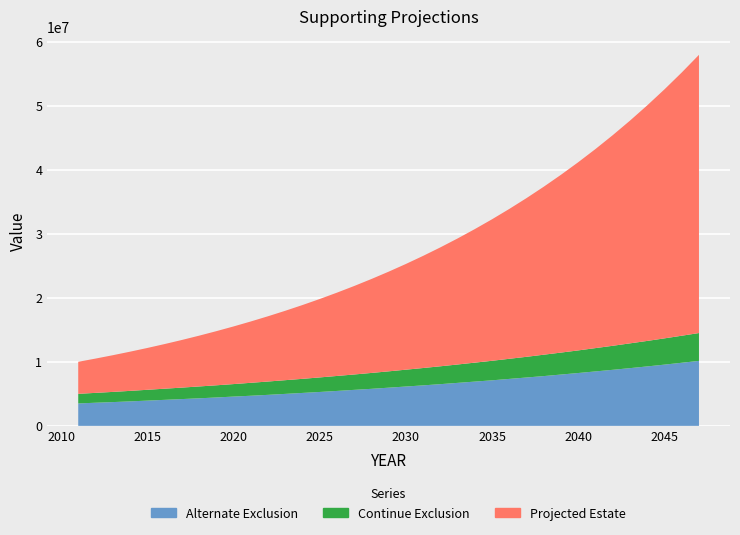

Reading left to right, list all the values displayed in this chart.

Alternate Exclusion: 3500000.0	3610000.0	3710000.0	3820000.0	3940000.0	4060000.0	4180000.0	4300000.0	4430000.0	4570000.0	4700000.0	4840000.0	4990000.0	5140000.0	5290000.0	5450000.0	5620000.0	5780000.0	5960000.0	6140000.0	6320000.0	6510000.0	6710000.0	6910000.0	7110000.0	7330000.0	7550000.0	7770000.0	8010000.0	8250000.0	8500000.0	8750000.0	9010000.0	9280000.0	9560000.0	9850000.0	10140000.0
Continue Exclusion: 5000000.0	5150000.0	5300000.0	5460000.0	5630000.0	5800000.0	5970000.0	6150000.0	6330000.0	6520000.0	6720000.0	6920000.0	7130000.0	7340000.0	7560000.0	7790000.0	8020000.0	8260000.0	8510000.0	8770000.0	9030000.0	9300000.0	9580000.0	9870000.0	10160000.0	10470000.0	10780000.0	11110000.0	11440000.0	11780000.0	12140000.0	12500000.0	12880000.0	13260000.0	13660000.0	14070000.0	14490000.0
Projected Estate: 10000000.0	10500000.0	11025000.0	11576250.0	12155062.5	12762815.6	13400956.4	14071004.2	14774554.4	15513282.2	16288946.3	17103393.6	17958563.3	18856491.4	19799316.0	20789281.8	21828745.9	22920183.2	24066192.3	25269502.0	26532977.1	27859625.9	29252607.2	30715237.6	32250999.4	33863549.4	35556726.9	37334563.2	39201291.4	41161356.0	43219423.8	45380394.9	47649414.7	50031885.4	52533479.7	55160153.7	57918161.4